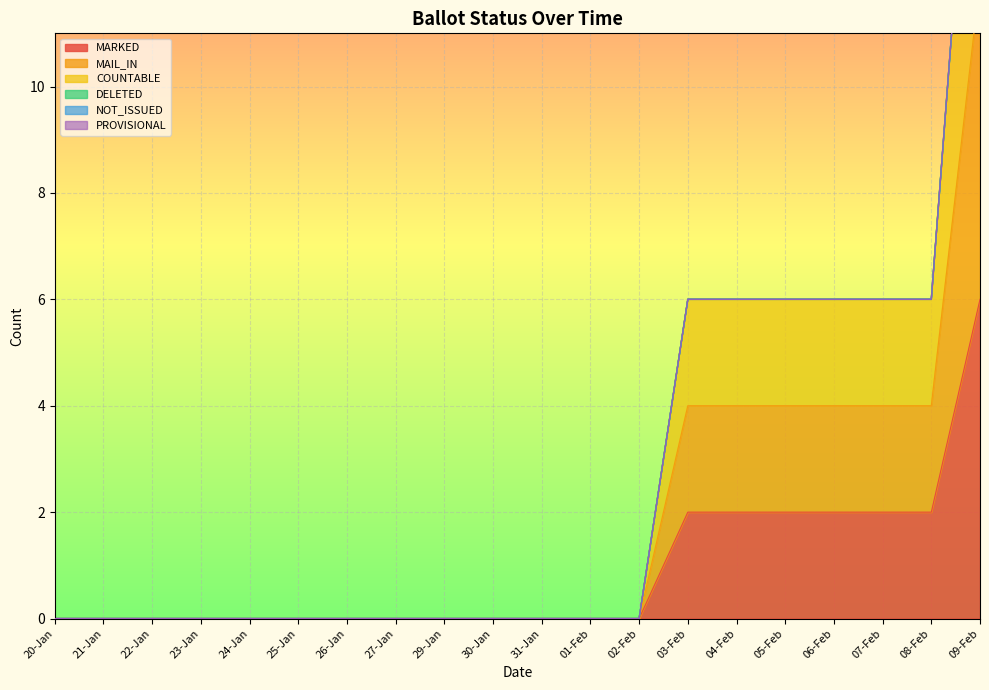

List the series in order of their peak value, highest first.

COUNTABLE, MAIL_IN, MARKED